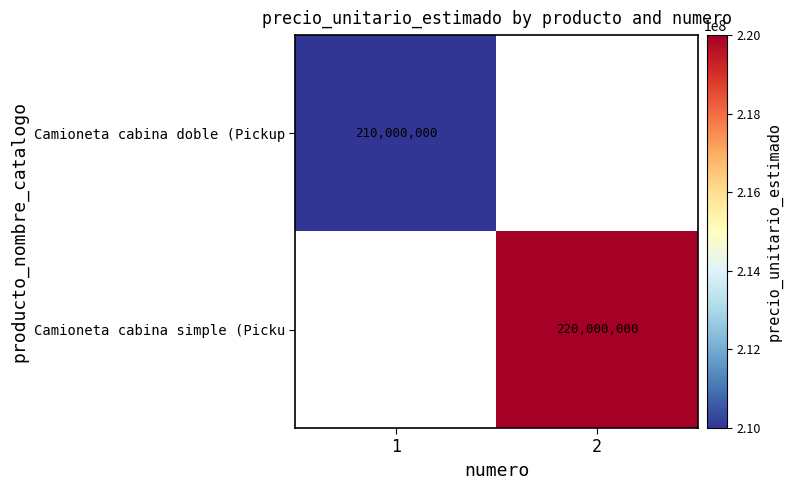

Is it true that Camioneta cabina doble (Pickup equals 336267490 at 1?

False